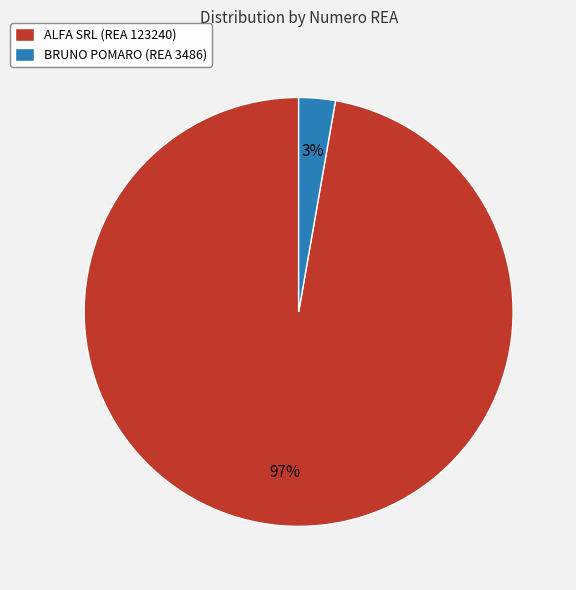

What is the largest slice in the pie chart?

ALFA SRL (REA 123240)